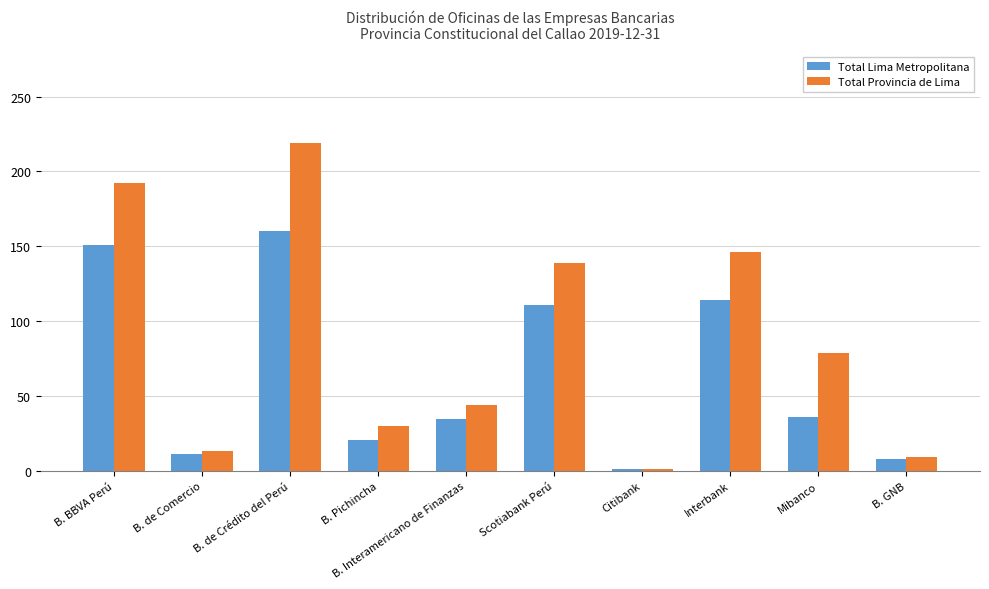

What is the sum of all Total Lima Metropolitana values?

648